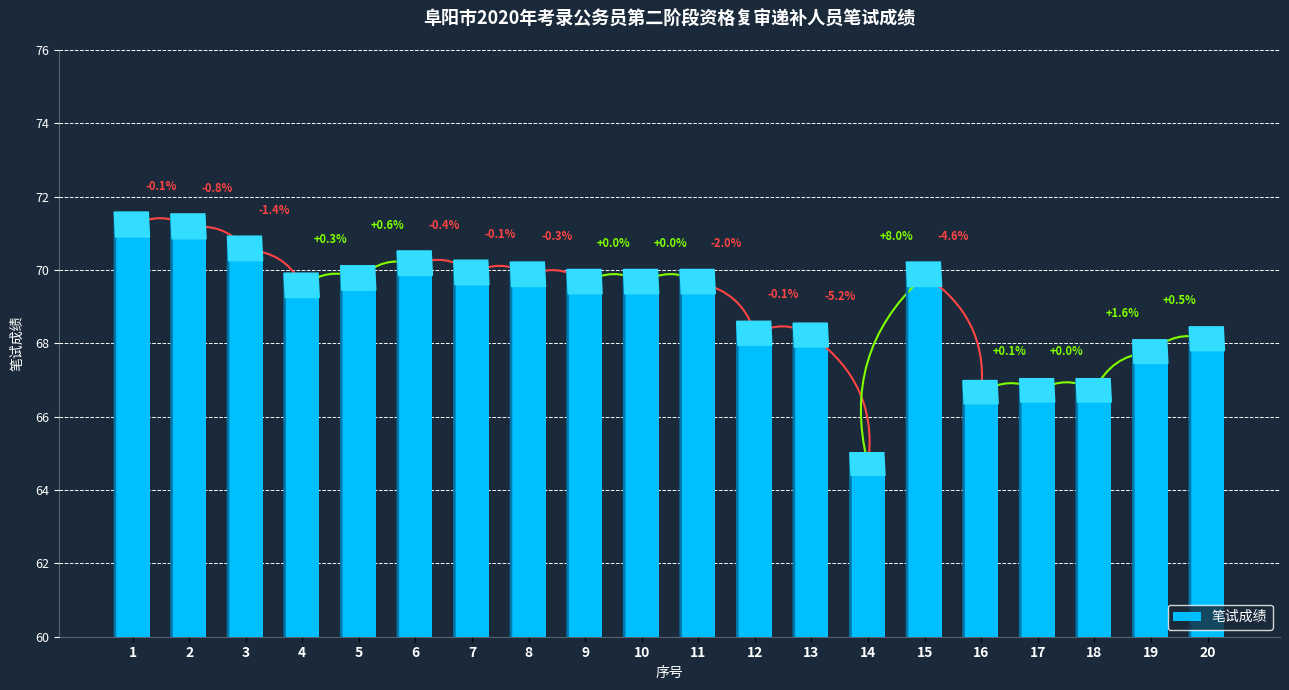

What is the sum of the values at 3 and 9?

139.6